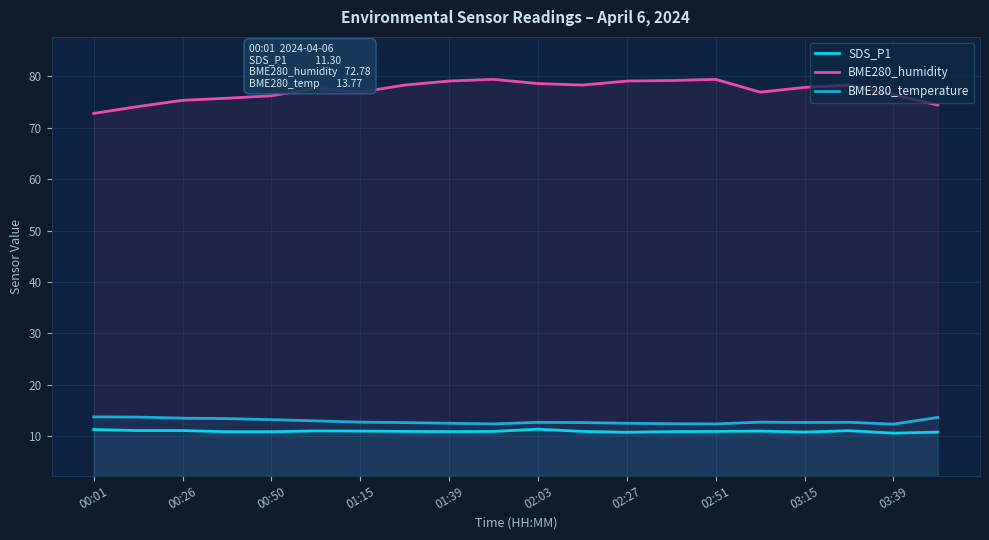

What is the difference between the highest and lowest values at 02:27?

68.3